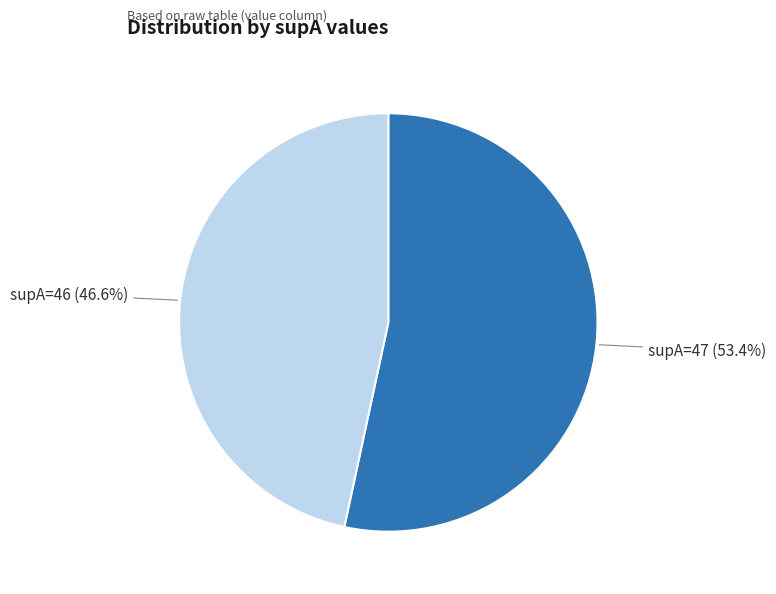

Which has a higher value, supA=46 (46.6%) or supA=47 (53.4%)?

supA=47 (53.4%)